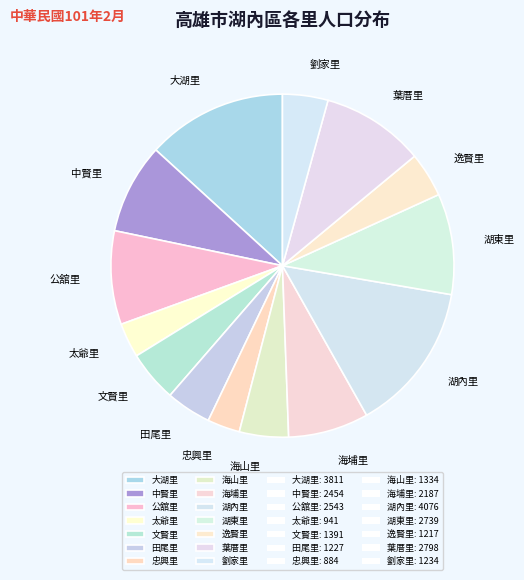

Combined, do 海山里 and 湖內里 account for over 50%?

No